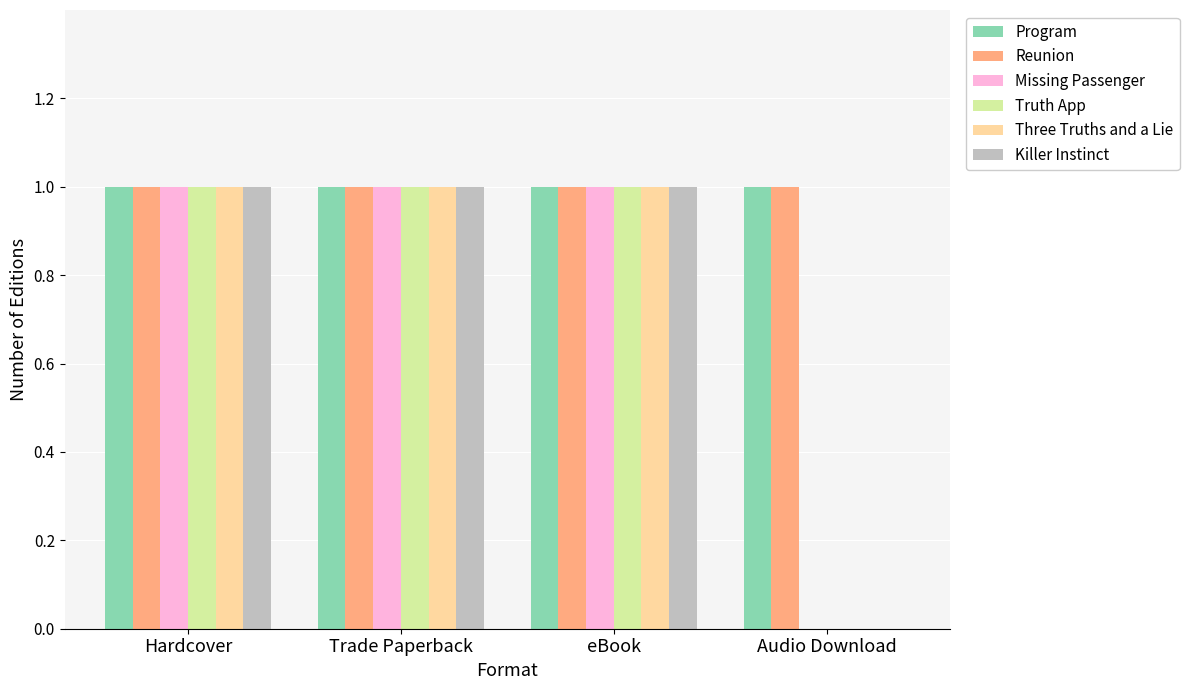

Count the Killer Instinct values in the range 1 to 2.

3